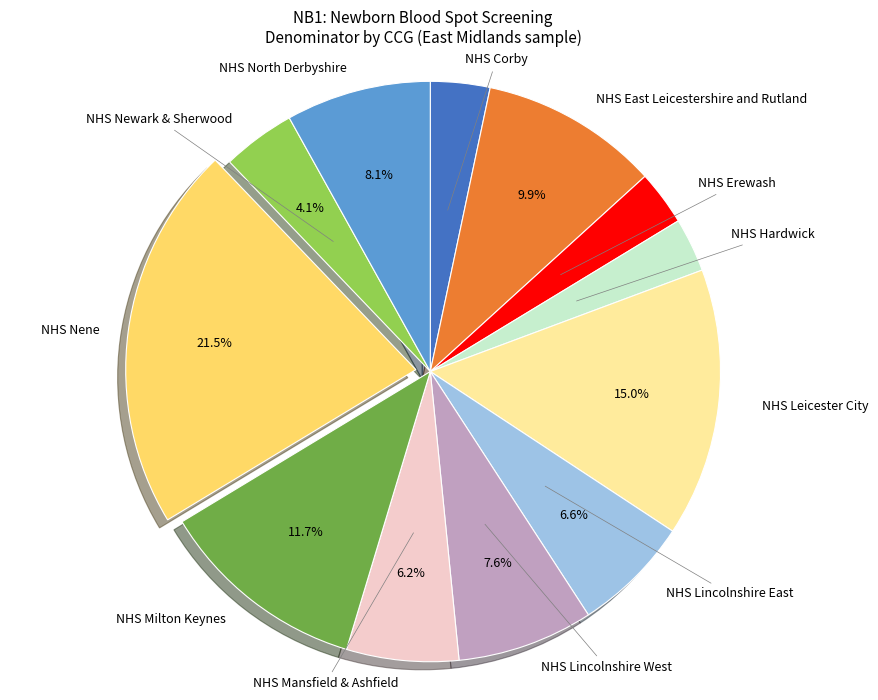

Is there any slice that represents more than half of the pie?

No